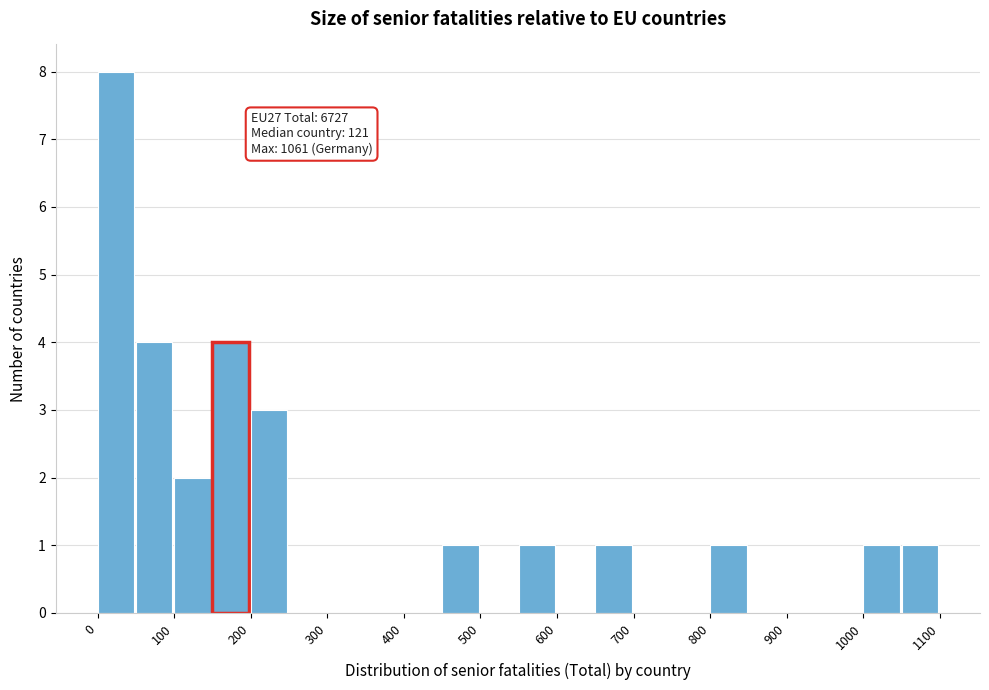

Which range on the x-axis has the tallest bar?

0 to 50